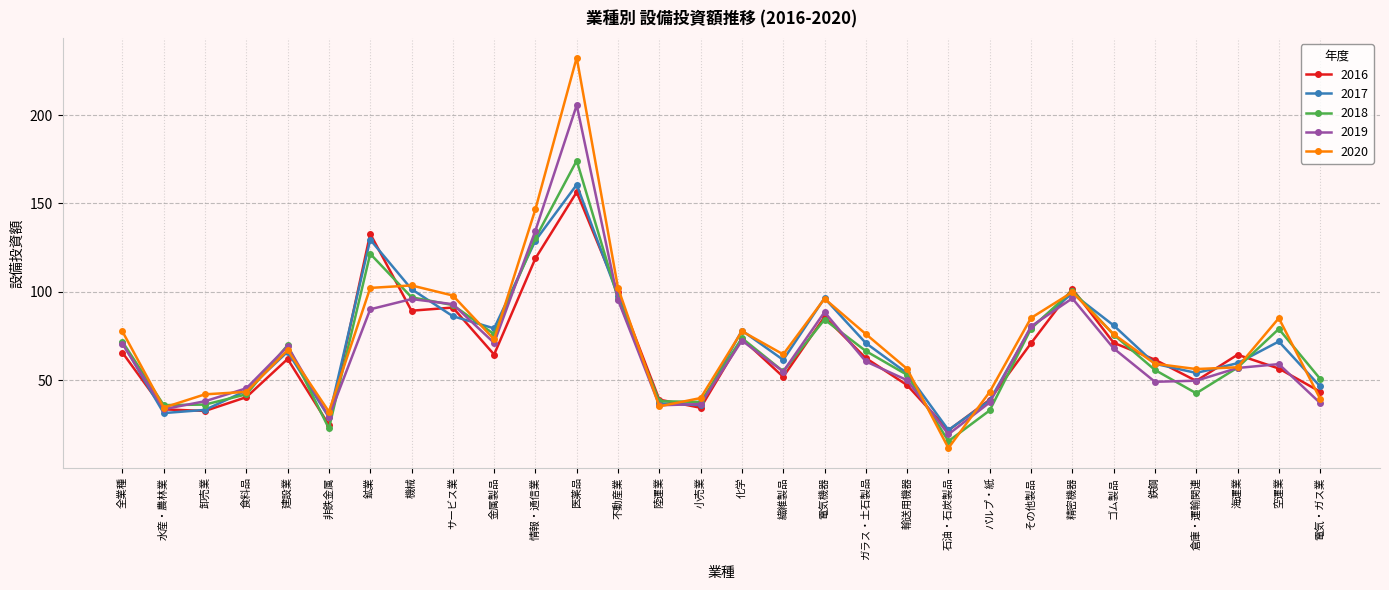

Between 繊維製品 and 電気機器, which series saw the biggest shift?

2017